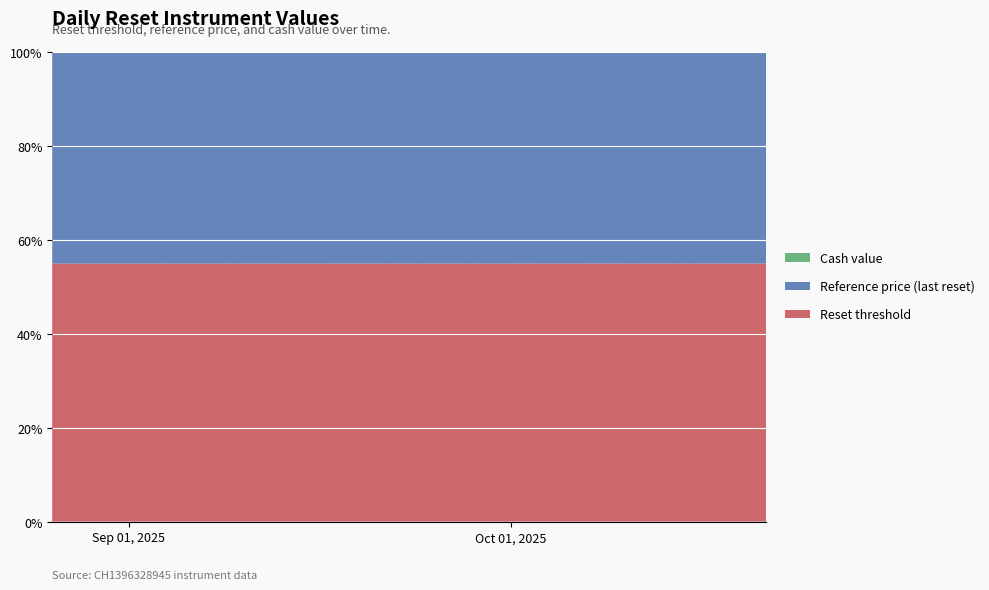

What is the highest value of the Reset threshold series?

54.9